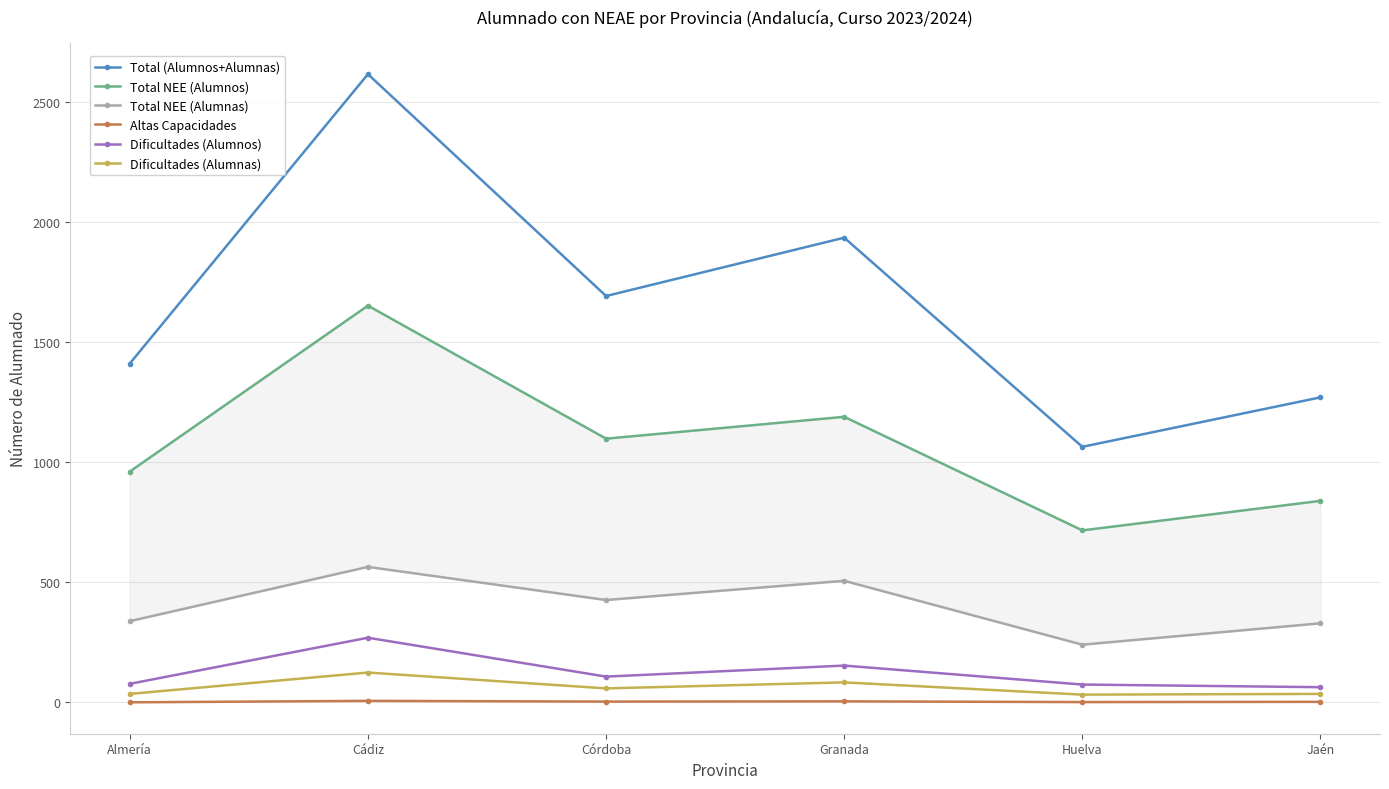

Where is Altas Capacidades nearest to the value 3?

Córdoba